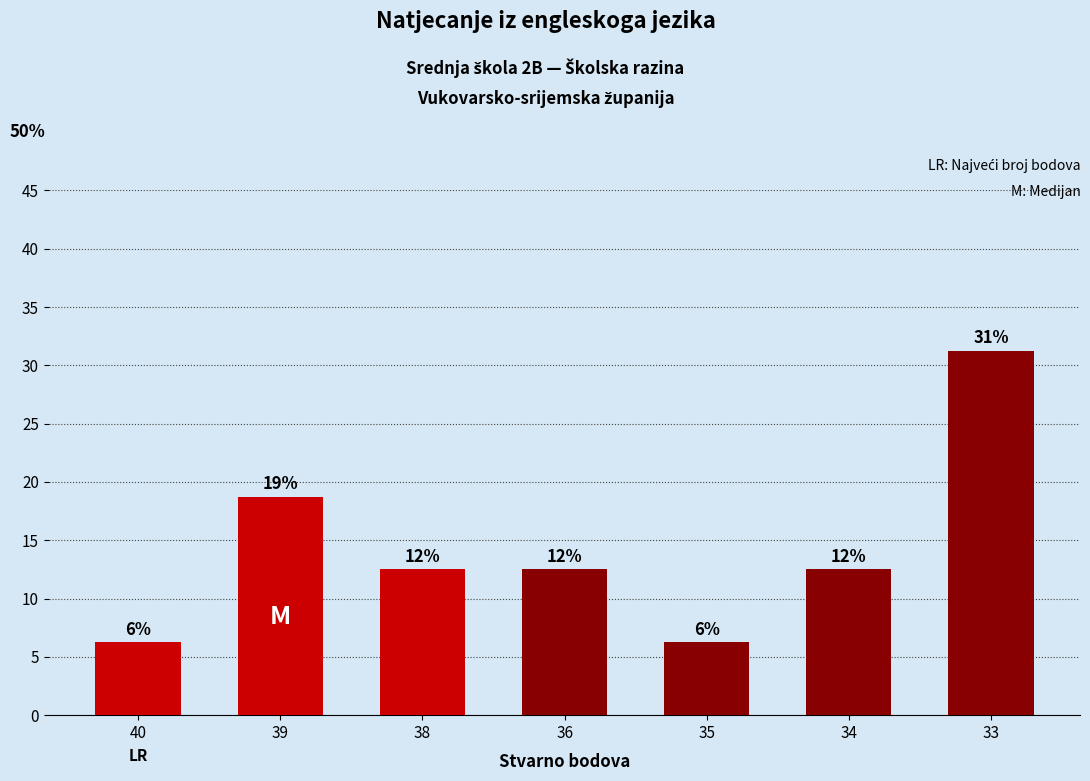

How many bars are there in total?

7